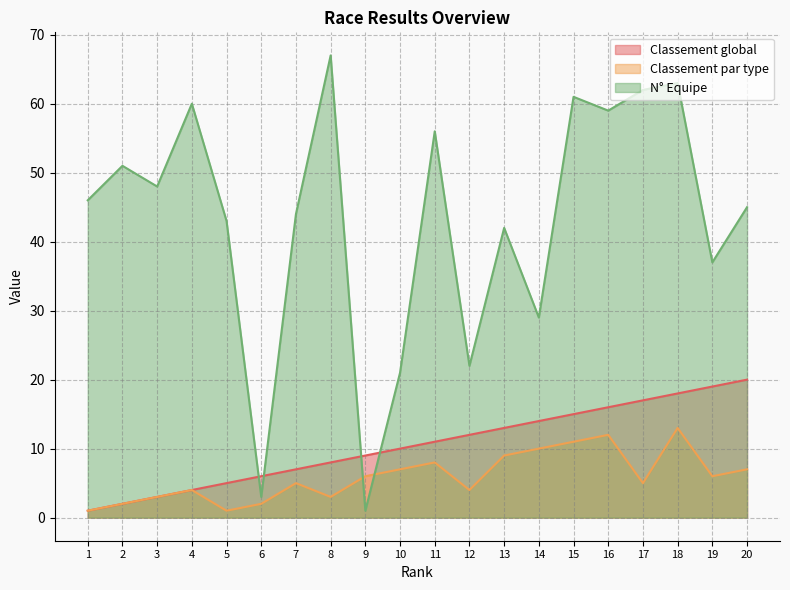

Is it true that Classement par type equals 4 at 20?

False